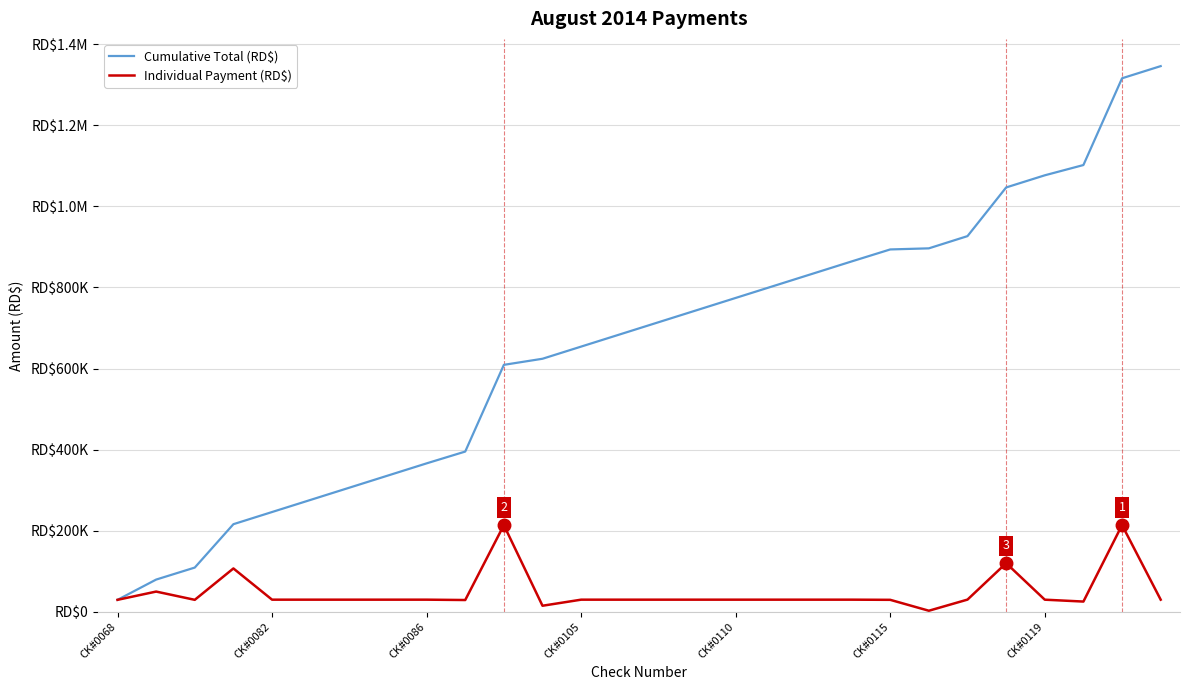

What is the sum of all Individual Payment (RD$) values?

1345889.6